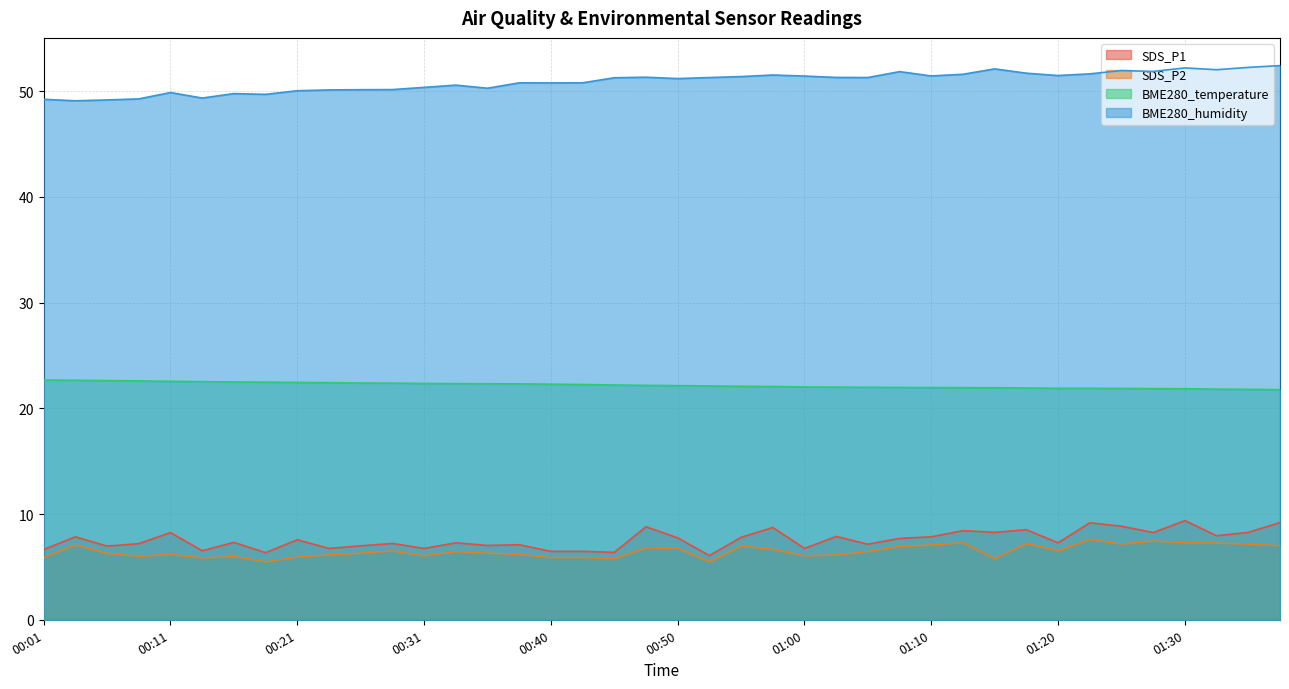

Does the chart display data point markers on the line(s)?

No